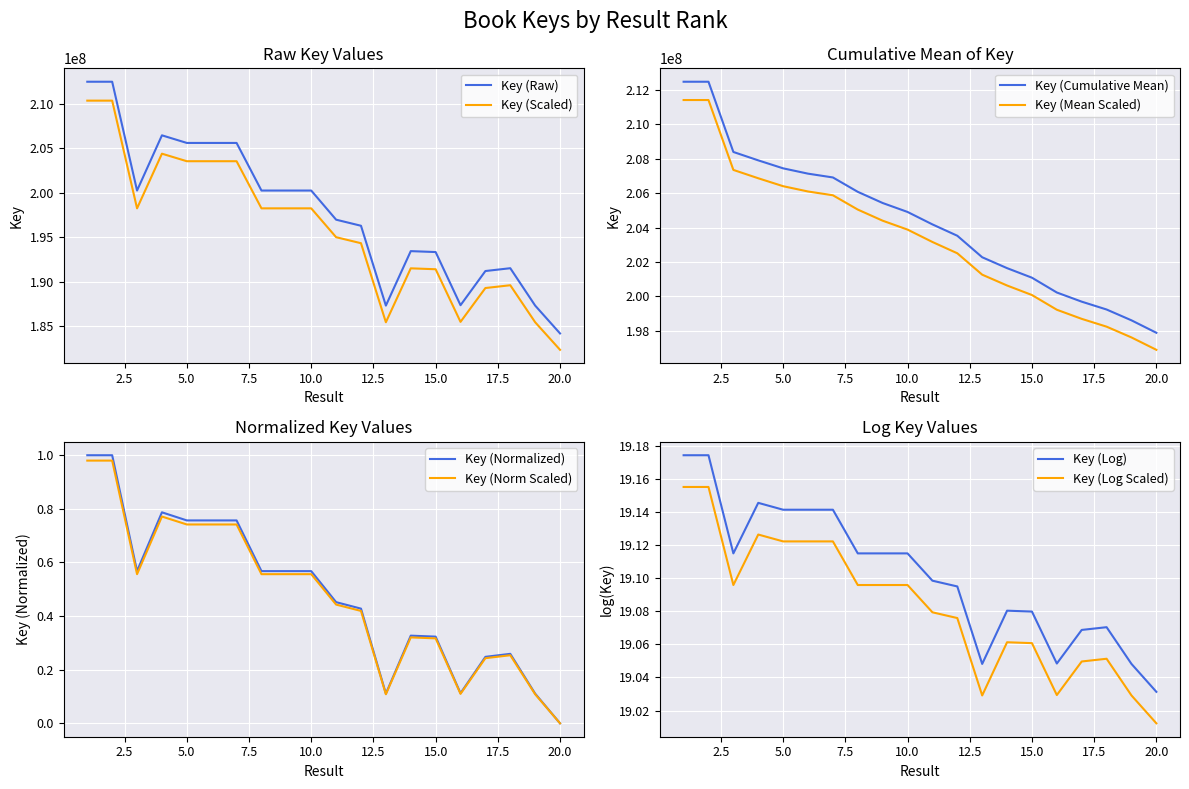

What is the sum of the values at 4 and 9?

406672265